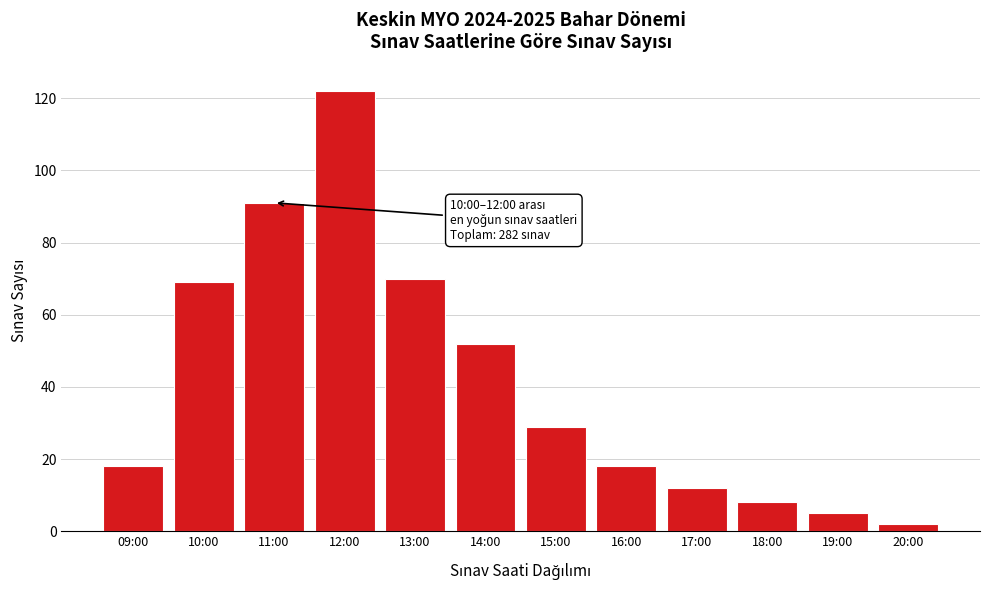

Reading right to left, list all the values displayed in this chart.

20:00=2	19:00=5	18:00=8	17:00=12	16:00=18	15:00=29	14:00=52	13:00=70	12:00=122	11:00=91	10:00=69	09:00=18